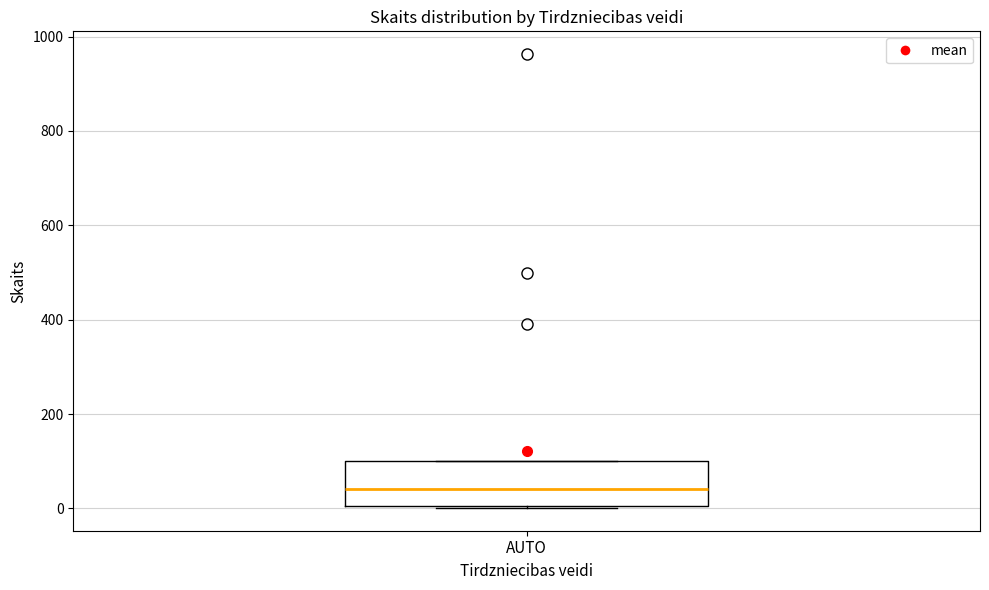

Where does the median line of the box for AUTO sit on the y-axis? The values are not printed on the chart, so give them approximately, as read against the axis.

40